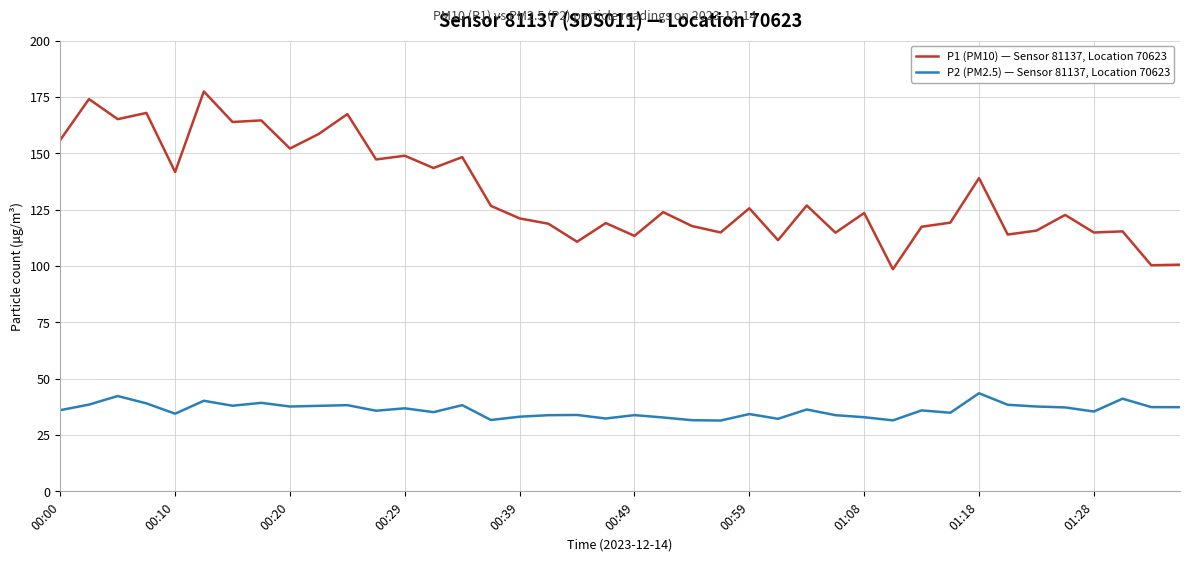

How many lines are shown in the chart?

2